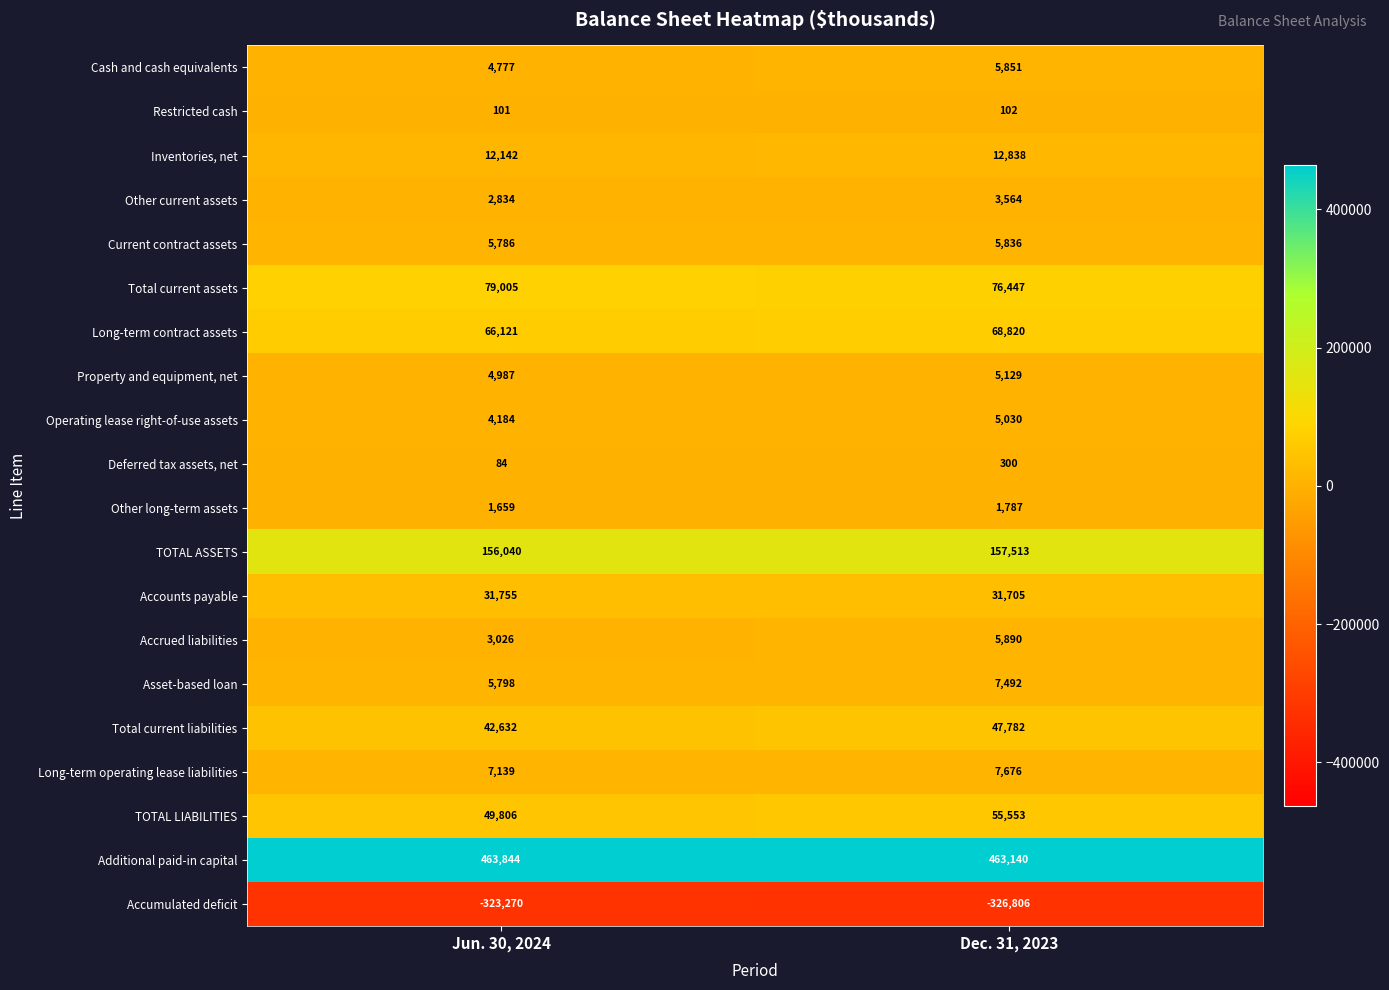

The value of Deferred tax assets, net at Dec. 31, 2023 is 300. True or false?

True